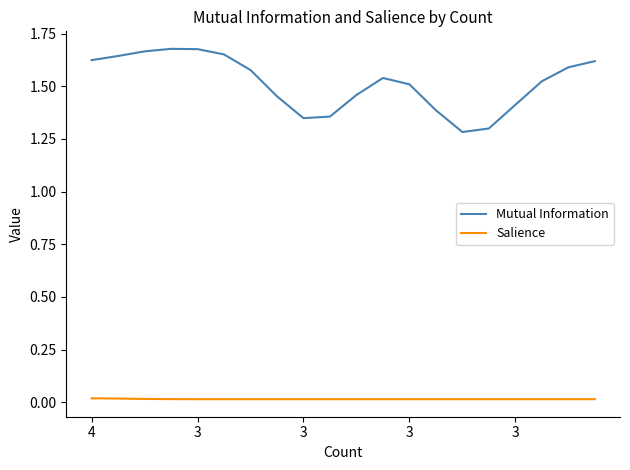

Which series has the largest total across all categories?

Mutual Information